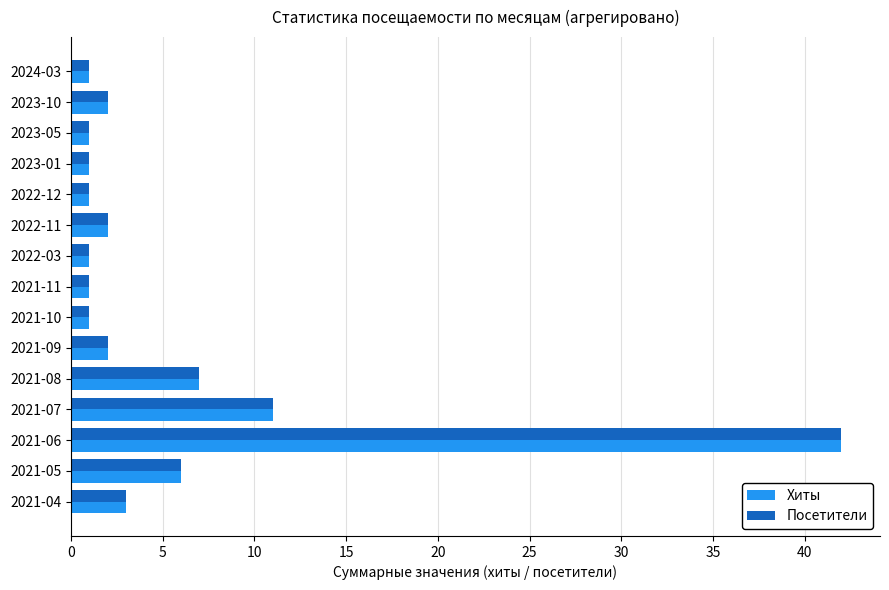

At which label is Хиты closest to 21?

2021-07